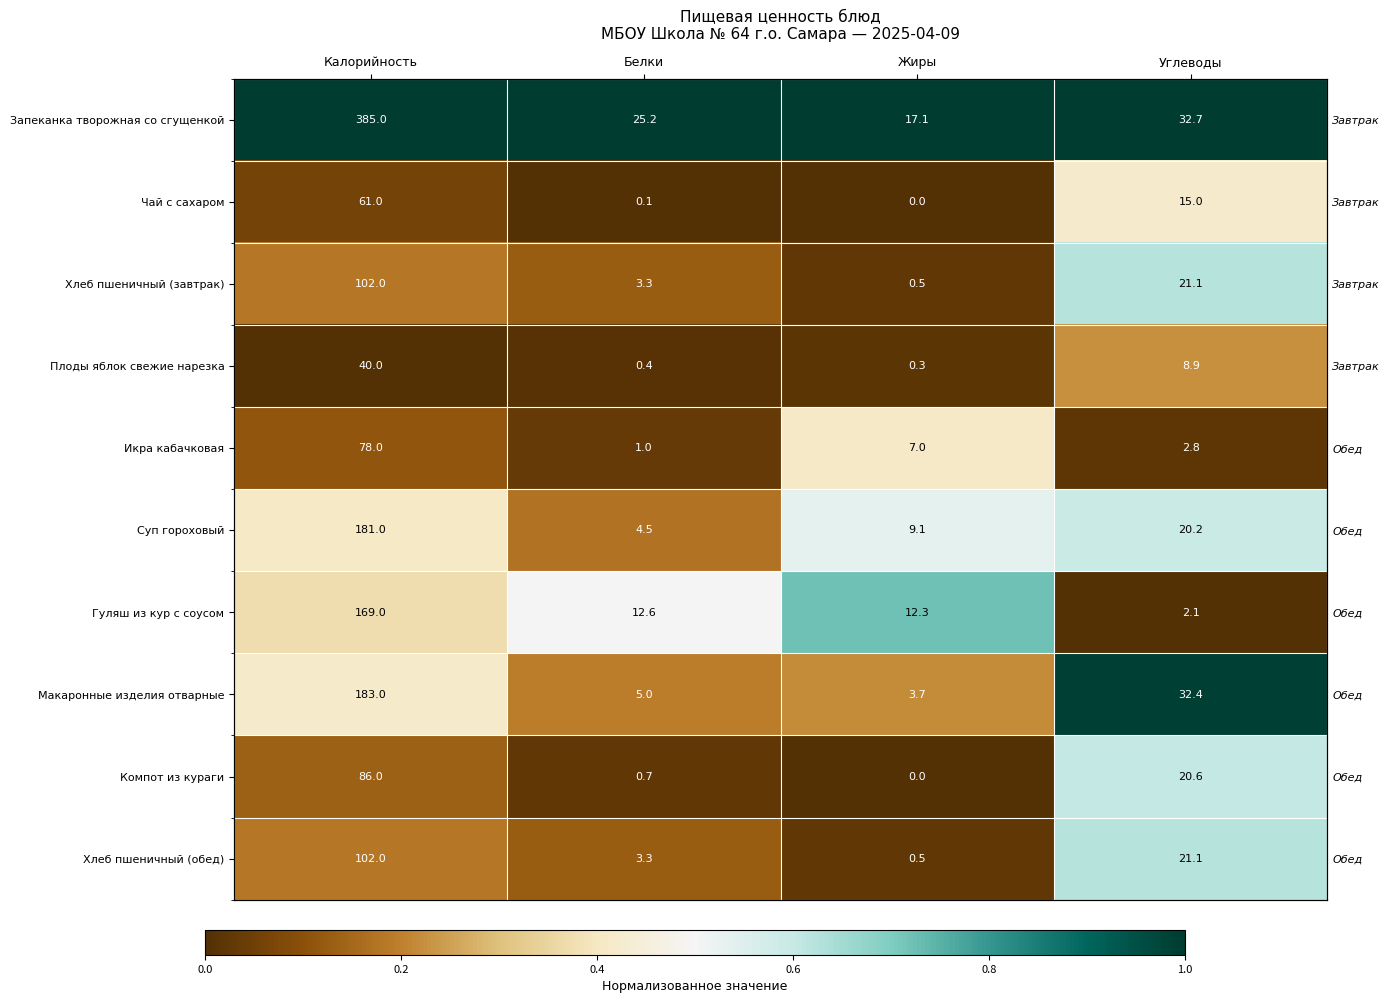

Which series has the largest total across all categories?

Запеканка творожная со сгущенкой